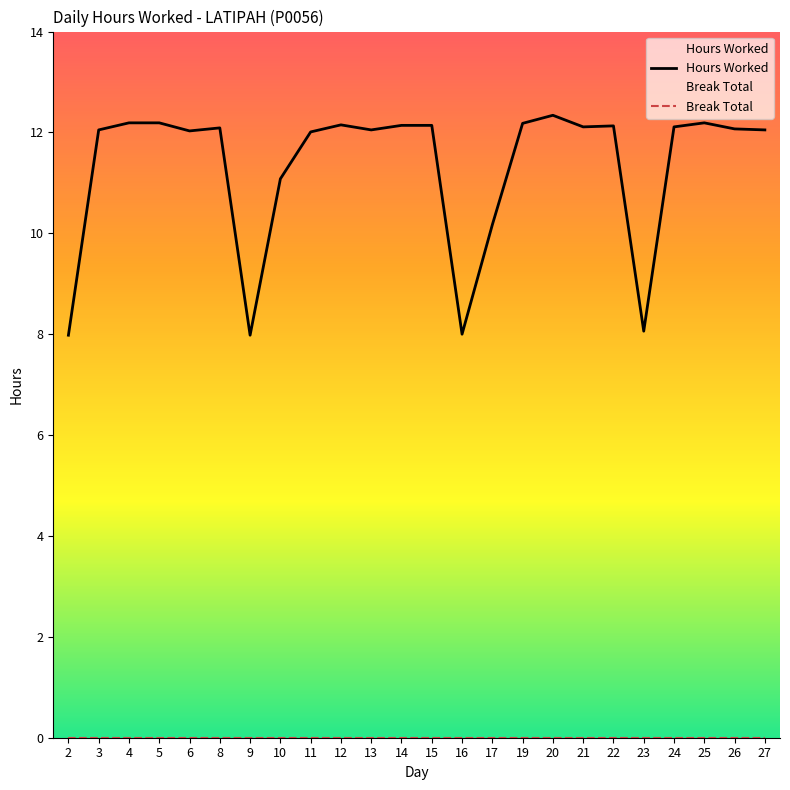

Rank the categories by value from lowest to highest.

2, 9, 16, 23, 17, 10, 11, 6, 3, 13, 27, 26, 8, 21, 24, 22, 14, 15, 12, 19, 4, 5, 25, 20